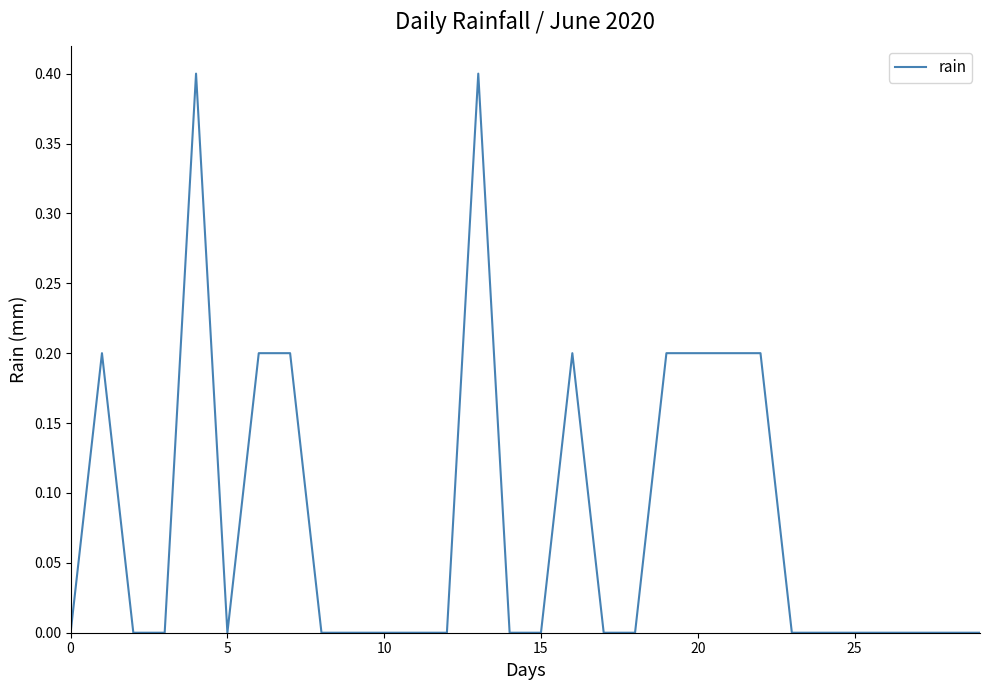

What is the maximum value shown in the chart?

0.4